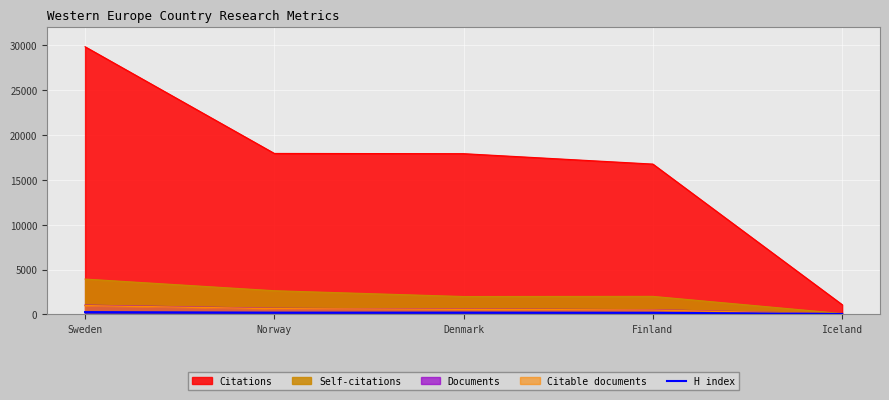

What is the greatest value displayed?

29854